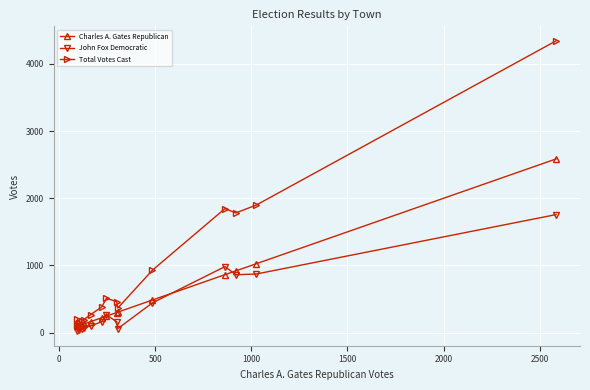

How many lines are shown in the chart?

3